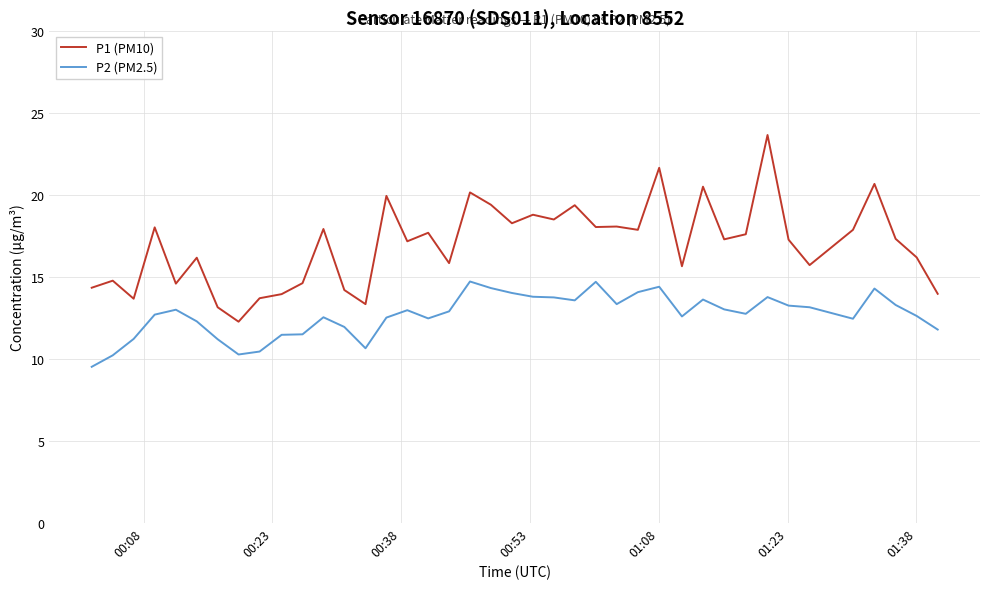

Which series has the widest spread of values?

P1 (PM10)